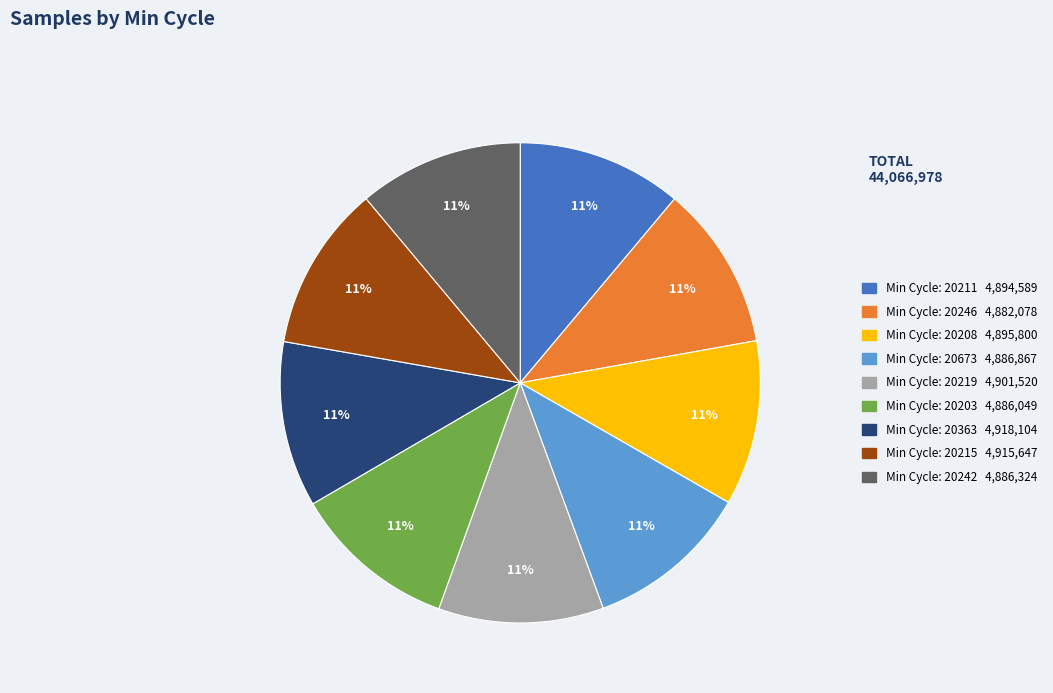

Is there a majority slice in this chart?

No